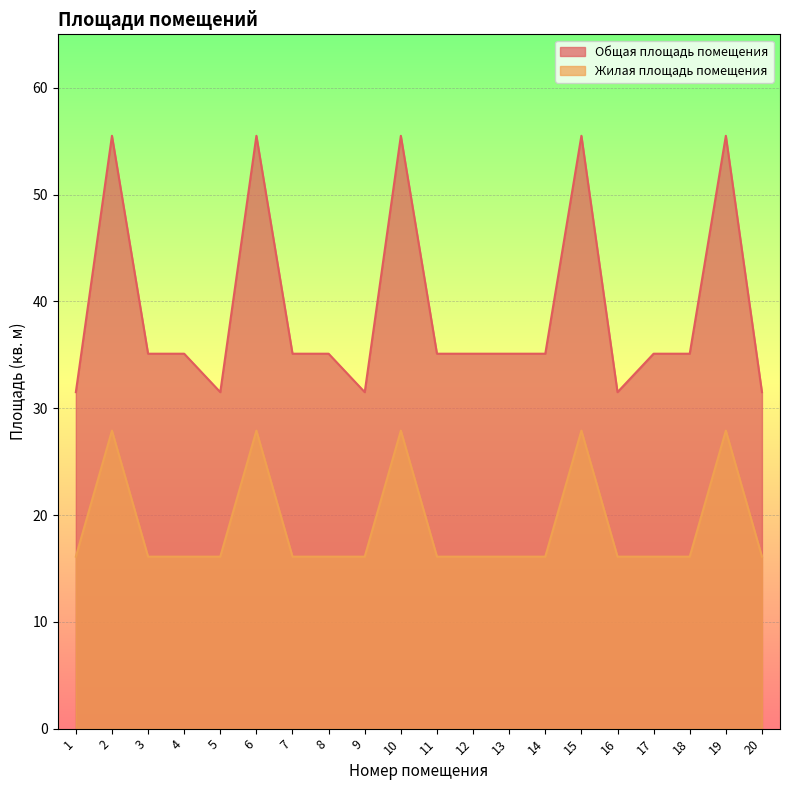

Between 7 and 14, which series saw the biggest shift?

Общая площадь помещения